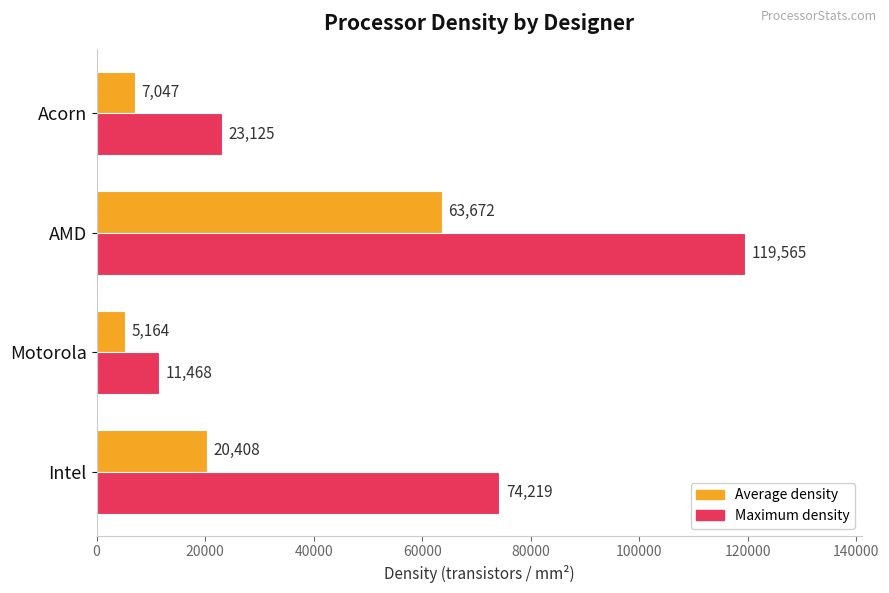

At which label is Average density closest to 34418?

Intel